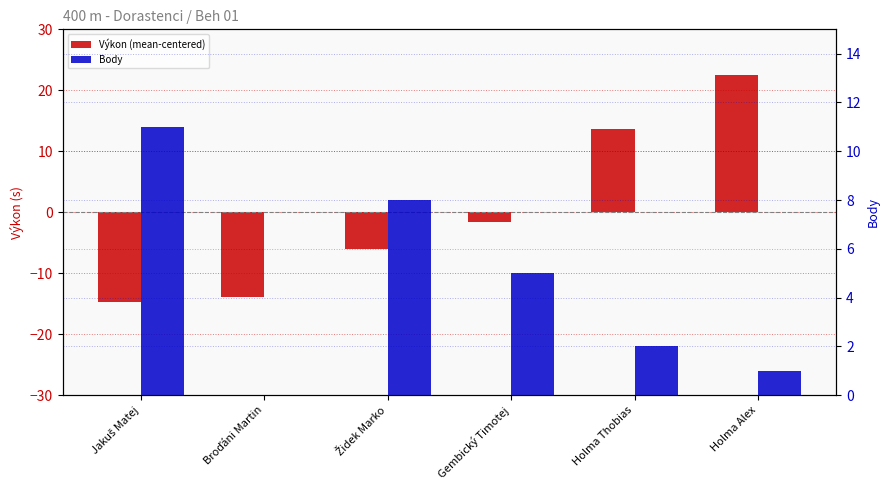

True or false: Body has a value of 11.0 at Jakuš Matej.

True